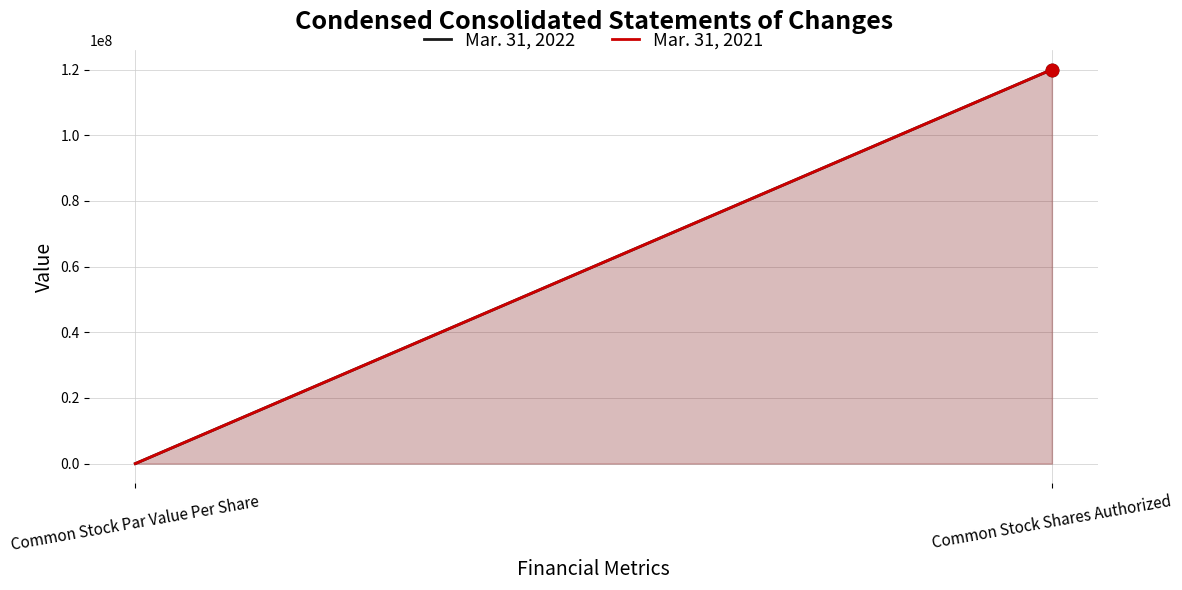

Which series has the widest spread of Y values?

Mar. 31, 2022